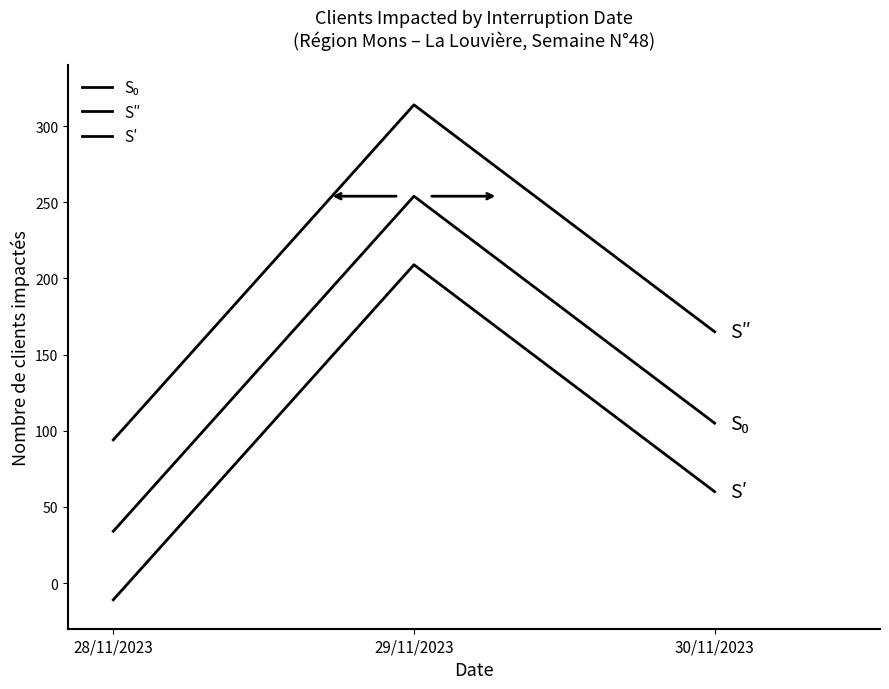

How many lines are shown in the chart?

3